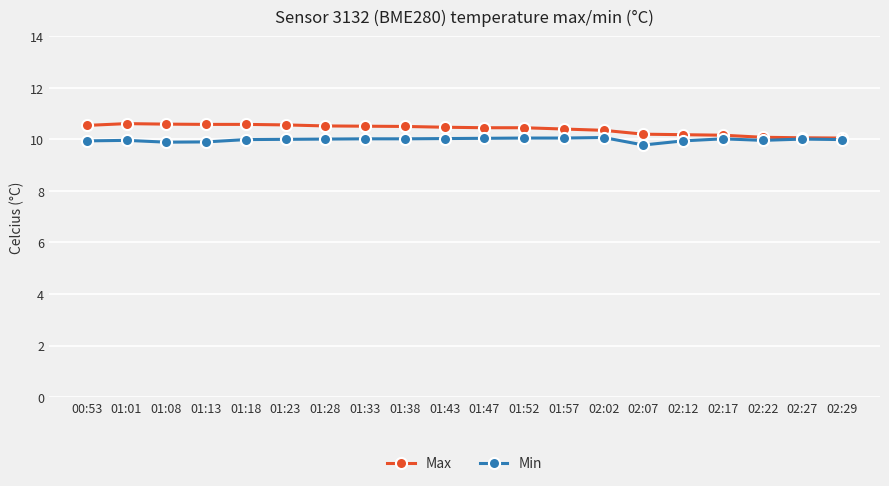

What is the spread (max minus min) of values at 01:23?

0.6